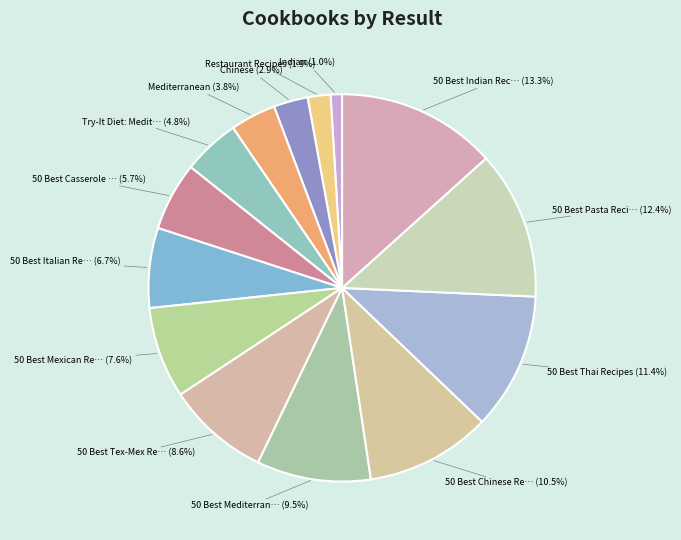

How many slices are in this pie chart?

14